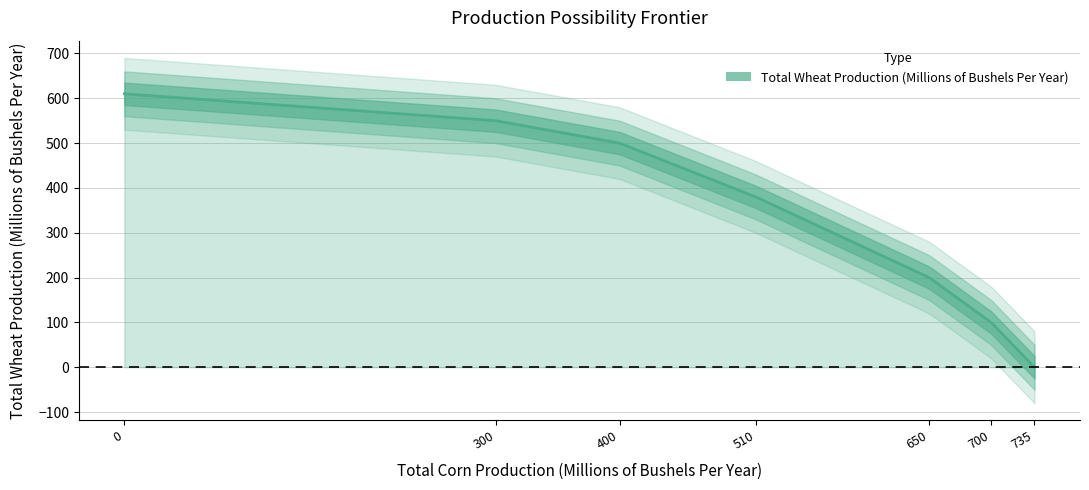

What is the sum of the values at 700 and 510?

480